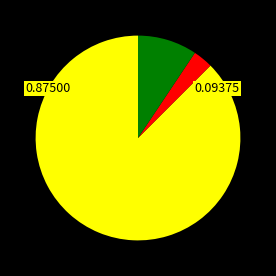

Is there any slice that represents more than half of the pie?

Yes